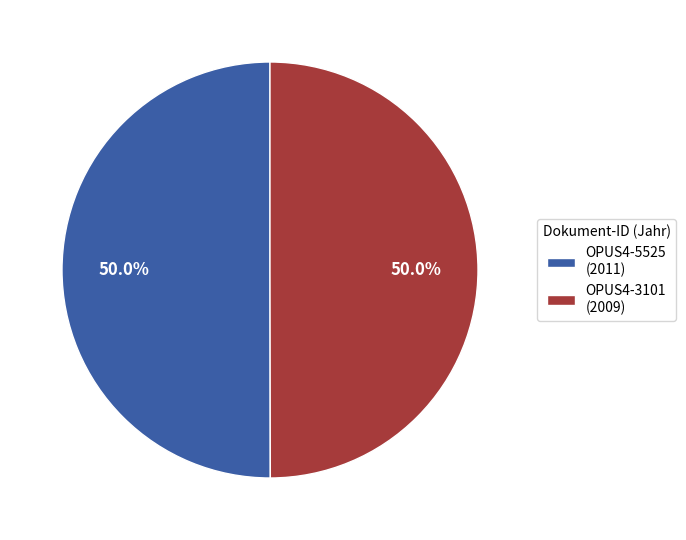

Approximately how many times larger is the value at OPUS4-5525 (2011) compared to OPUS4-3101 (2009)?

1.0